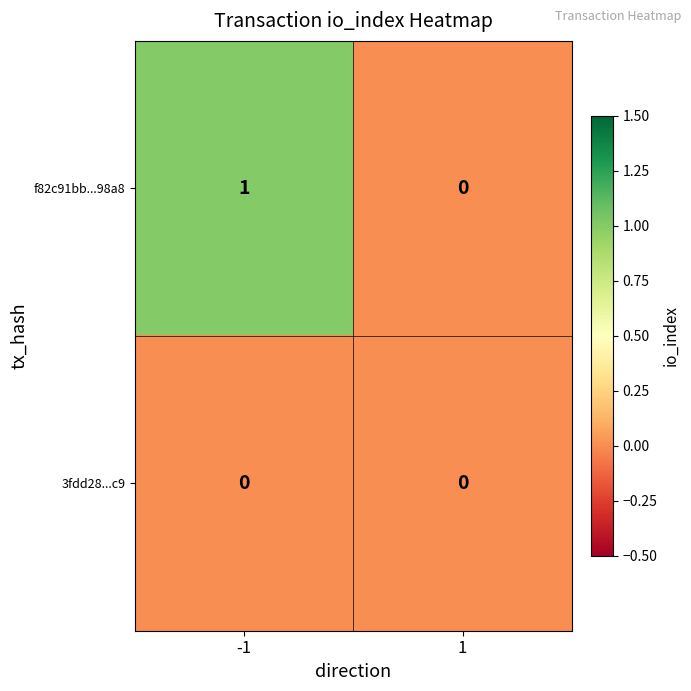

The value of f82c91bb...98a8 at -1 is 1. True or false?

True